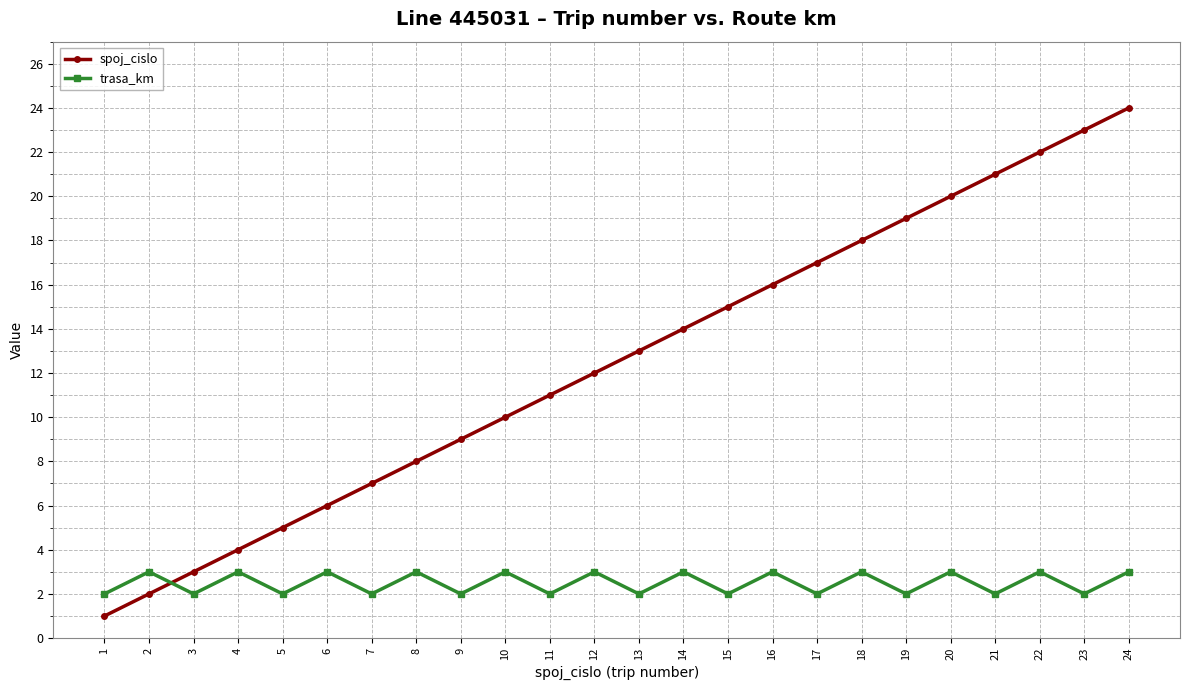

Which series changed the most between 1 and 21?

spoj_cislo